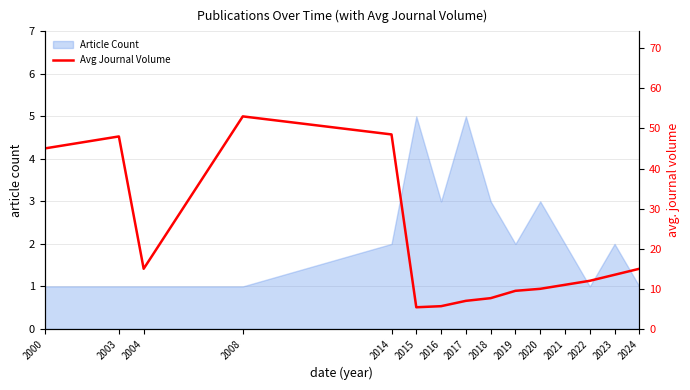

Rank the categories by value from lowest to highest.

2015, 2016, 2017, 2018, 2019, 2020, 2021, 2022, 2023, 2004, 2024, 2000, 2003, 2014, 2008